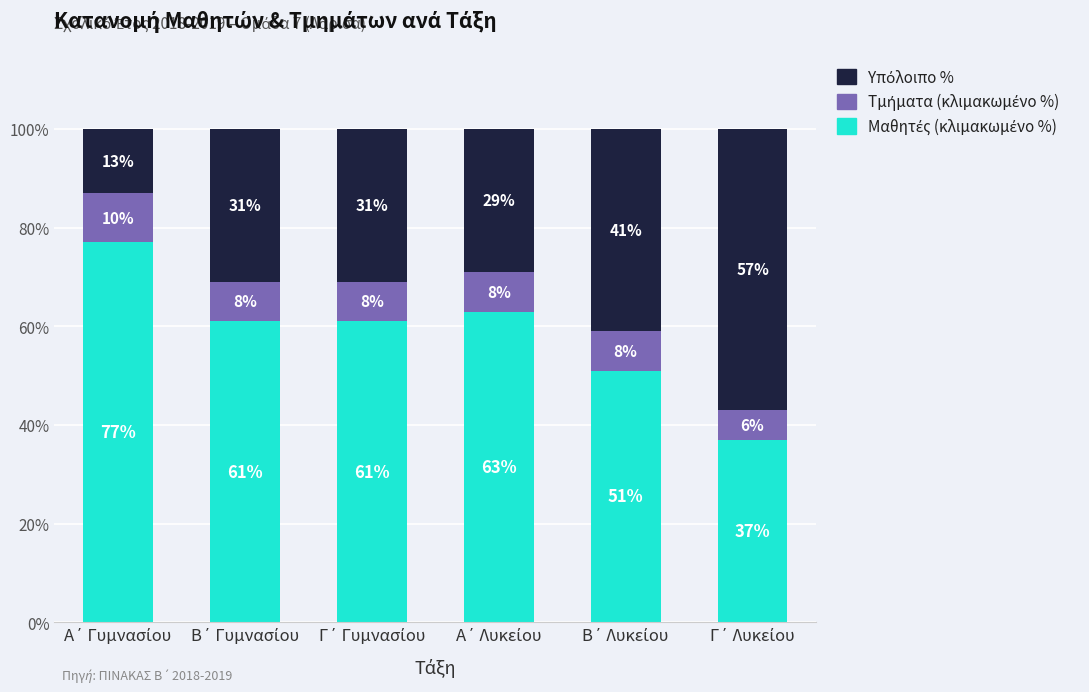

How many bars are there in total?

6